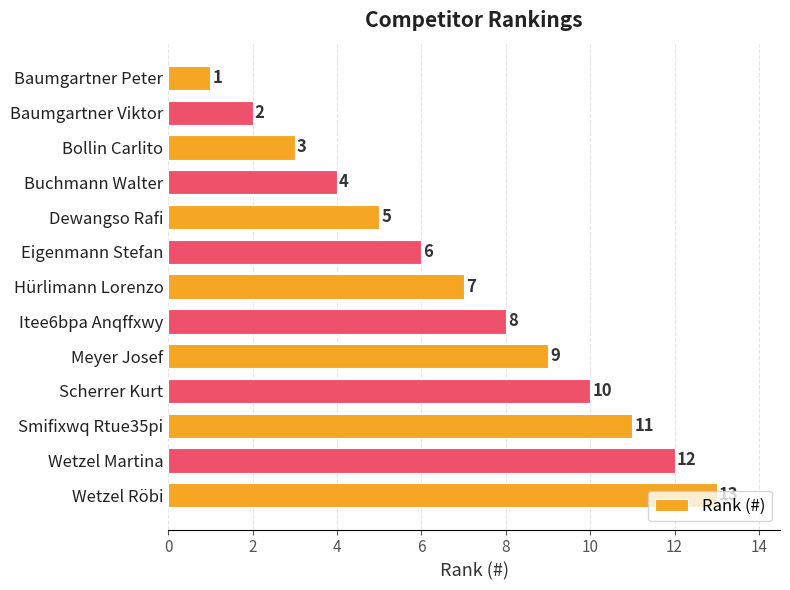

List the labels in order of value, smallest first.

Baumgartner Peter, Baumgartner Viktor, Bollin Carlito, Buchmann Walter, Dewangso Rafi, Eigenmann Stefan, Hürlimann Lorenzo, Itee6bpa Anqffxwy, Meyer Josef, Scherrer Kurt, Smifixwq Rtue35pi, Wetzel Martina, Wetzel Röbi